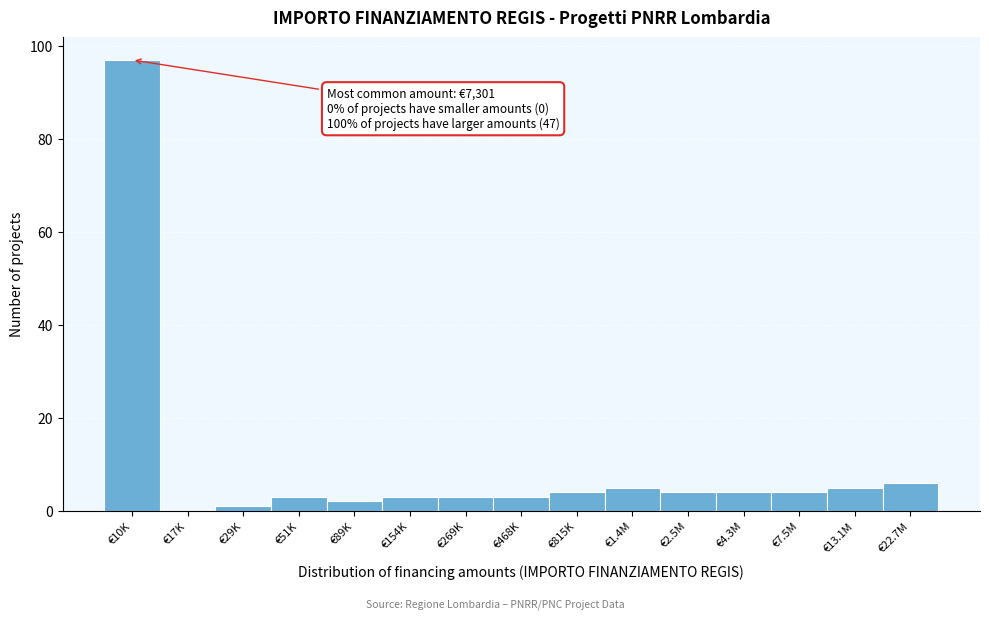

Reading left to right, extract all data points from this chart.

€10K=97	€17K=0	€29K=1	€51K=3	€89K=2	€154K=3	€269K=3	€468K=3	€815K=4	€1.4M=5	€2.5M=4	€4.3M=4	€7.5M=4	€13.1M=5	€22.7M=6